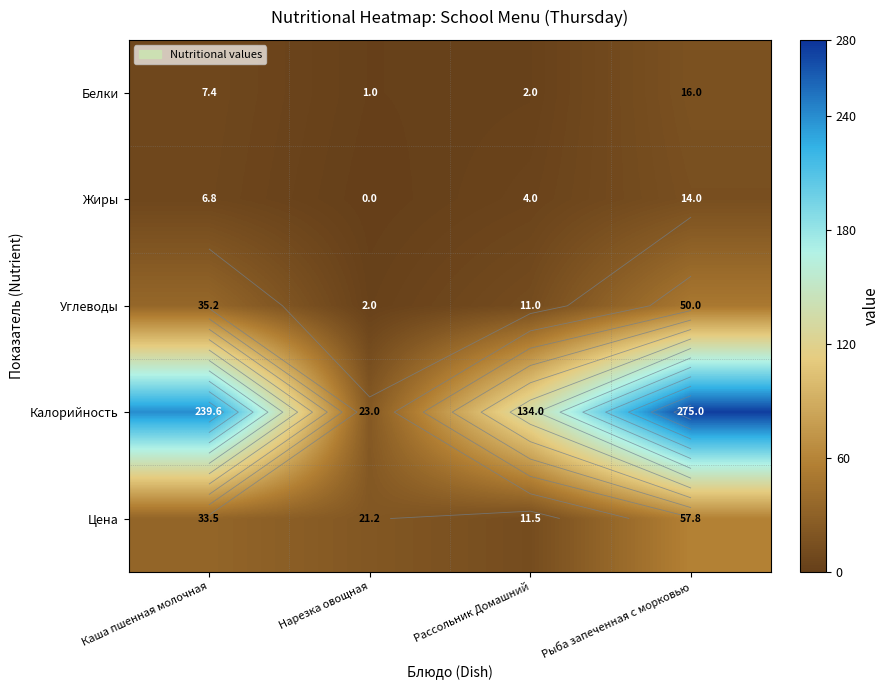

At how many categories does at least one series exceed 7?

4